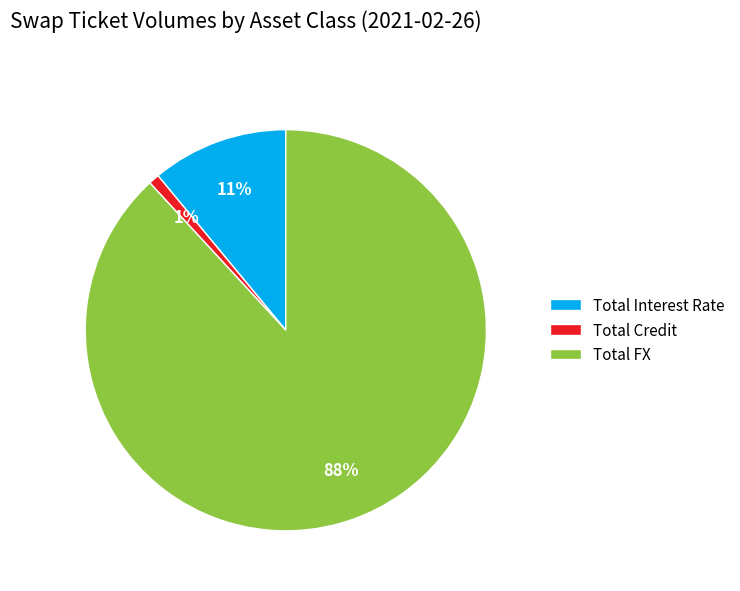

Which category has the smallest portion of the pie?

Total Credit